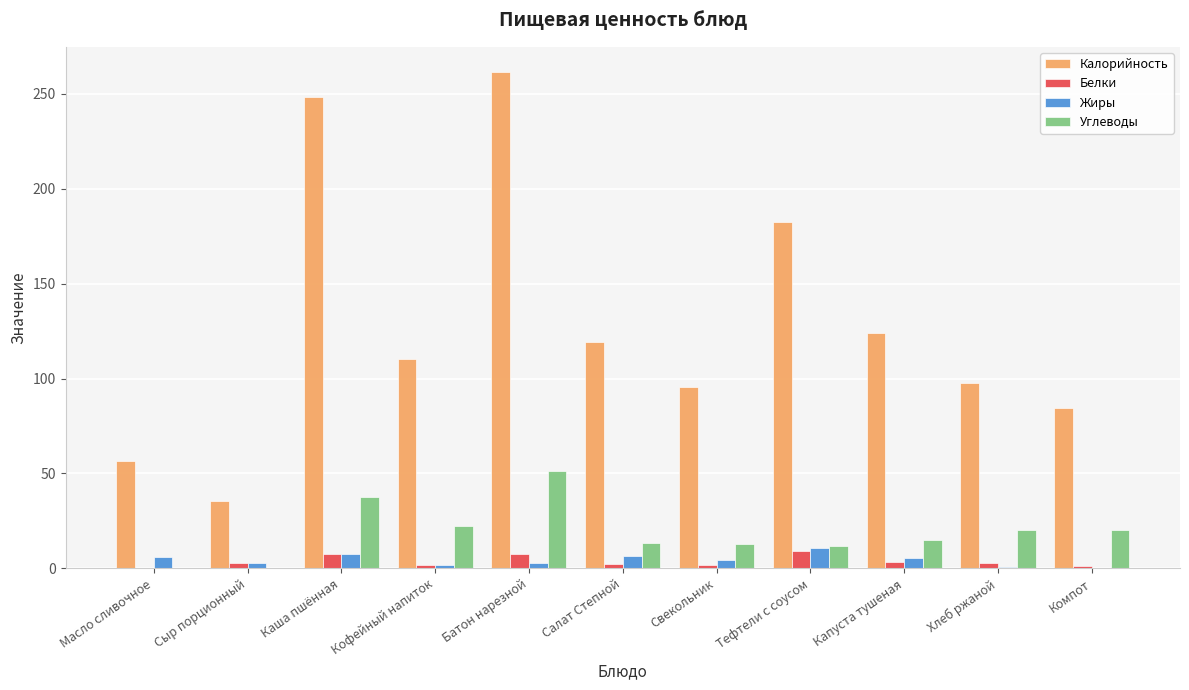

Is the value of Углеводы at Каша пшённая greater than the value of Калорийность at Батон нарезной?

No